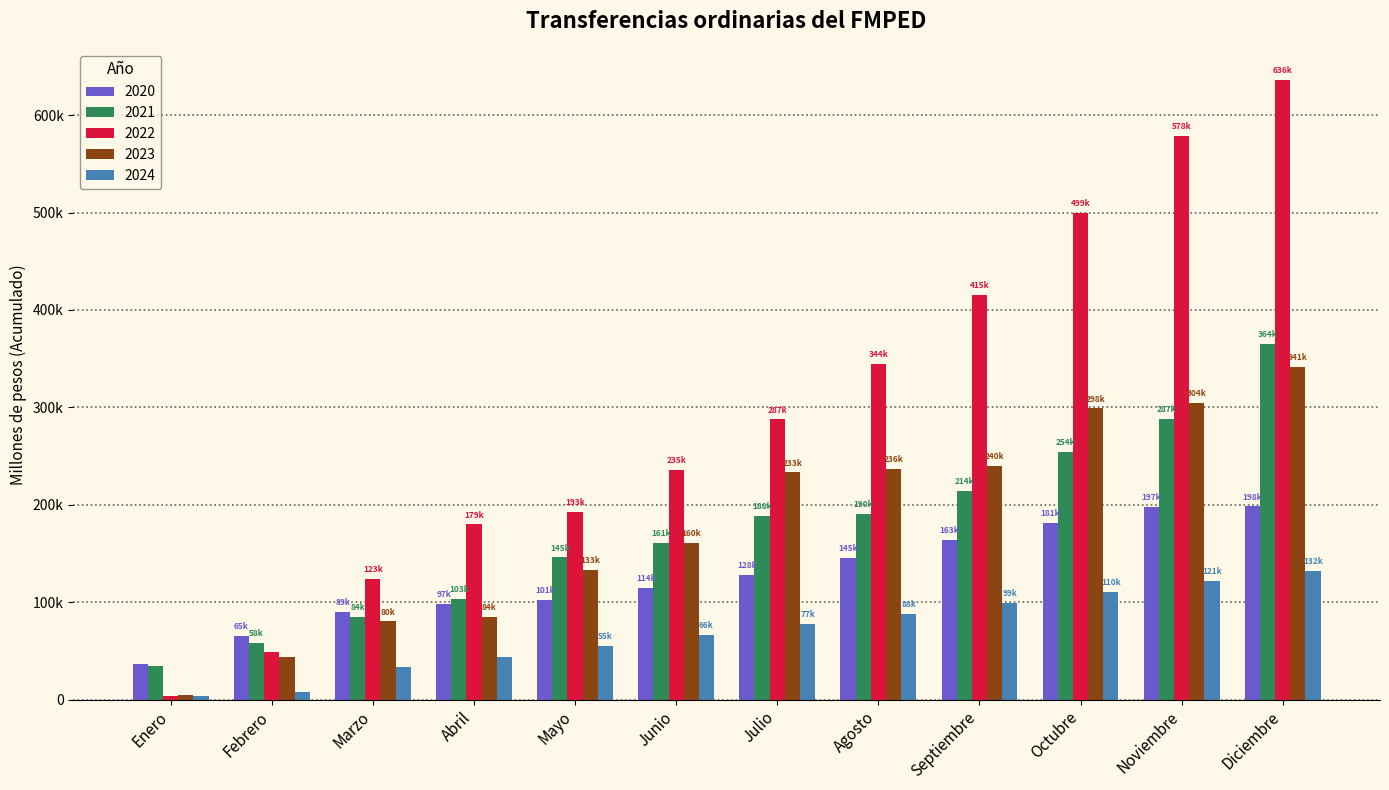

Are the bars grouped side by side (vs. stacked)?

Yes